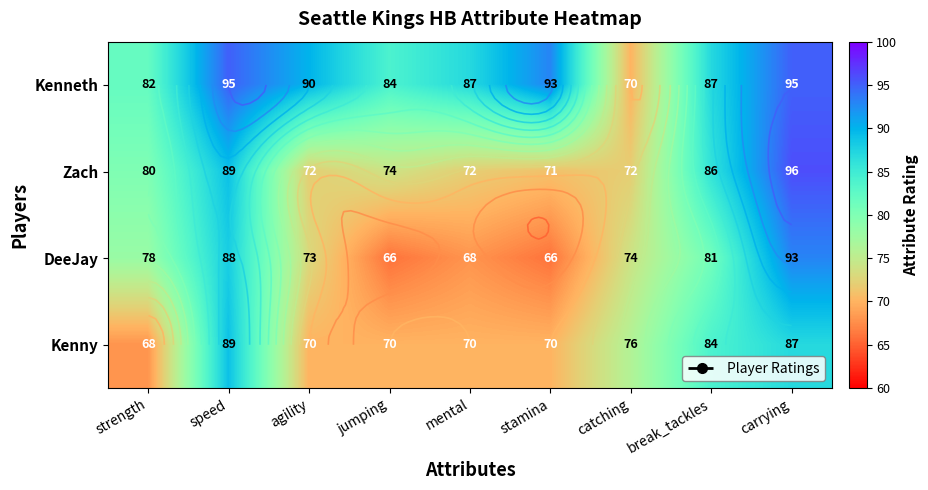

What is the difference between the Zach values at agility and carrying?

24